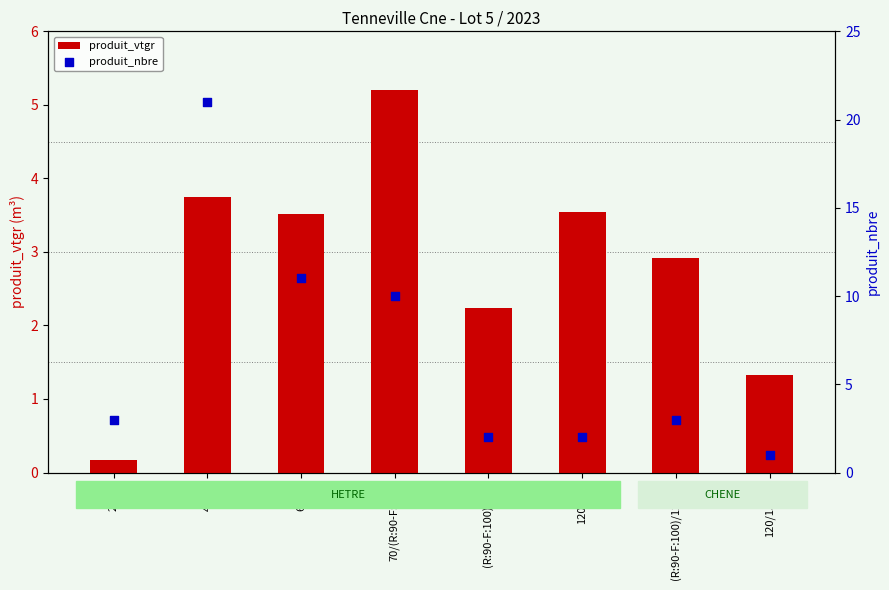

What are all the series names shown in the legend?

produit_vtgr, produit_nbre